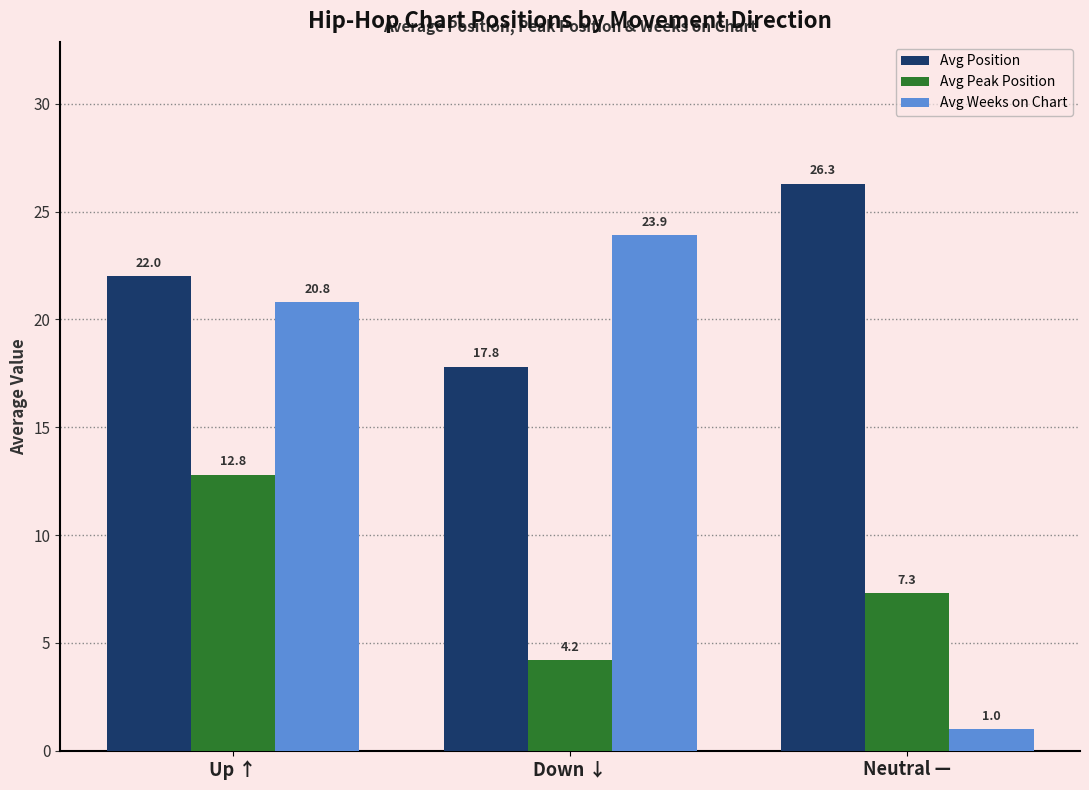

How many groups of bars are there?

3